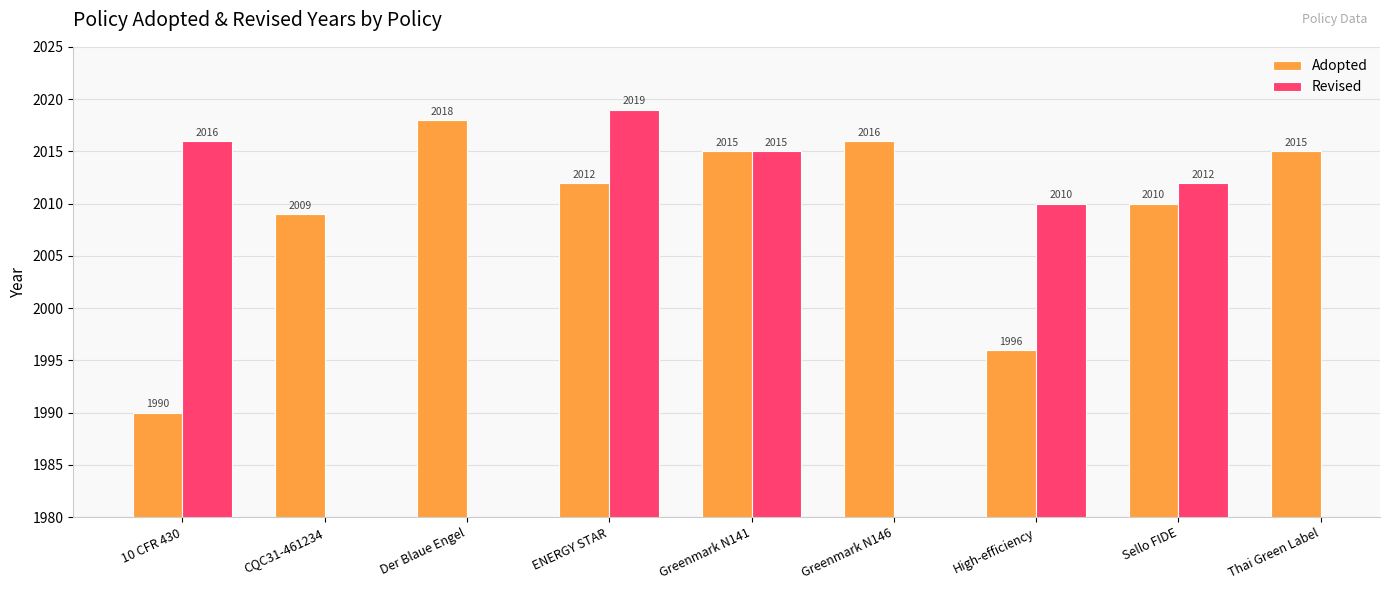

Which label corresponds to the smallest value in the chart?

10 CFR 430